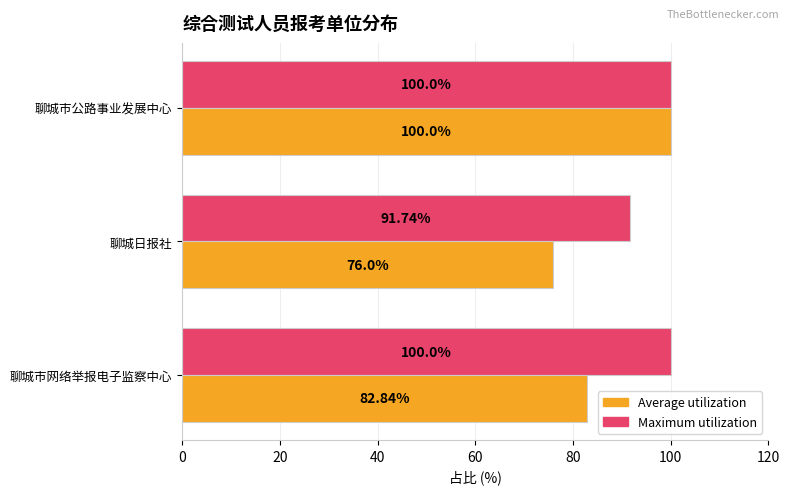

Which label corresponds to the smallest value in the chart?

聊城日报社